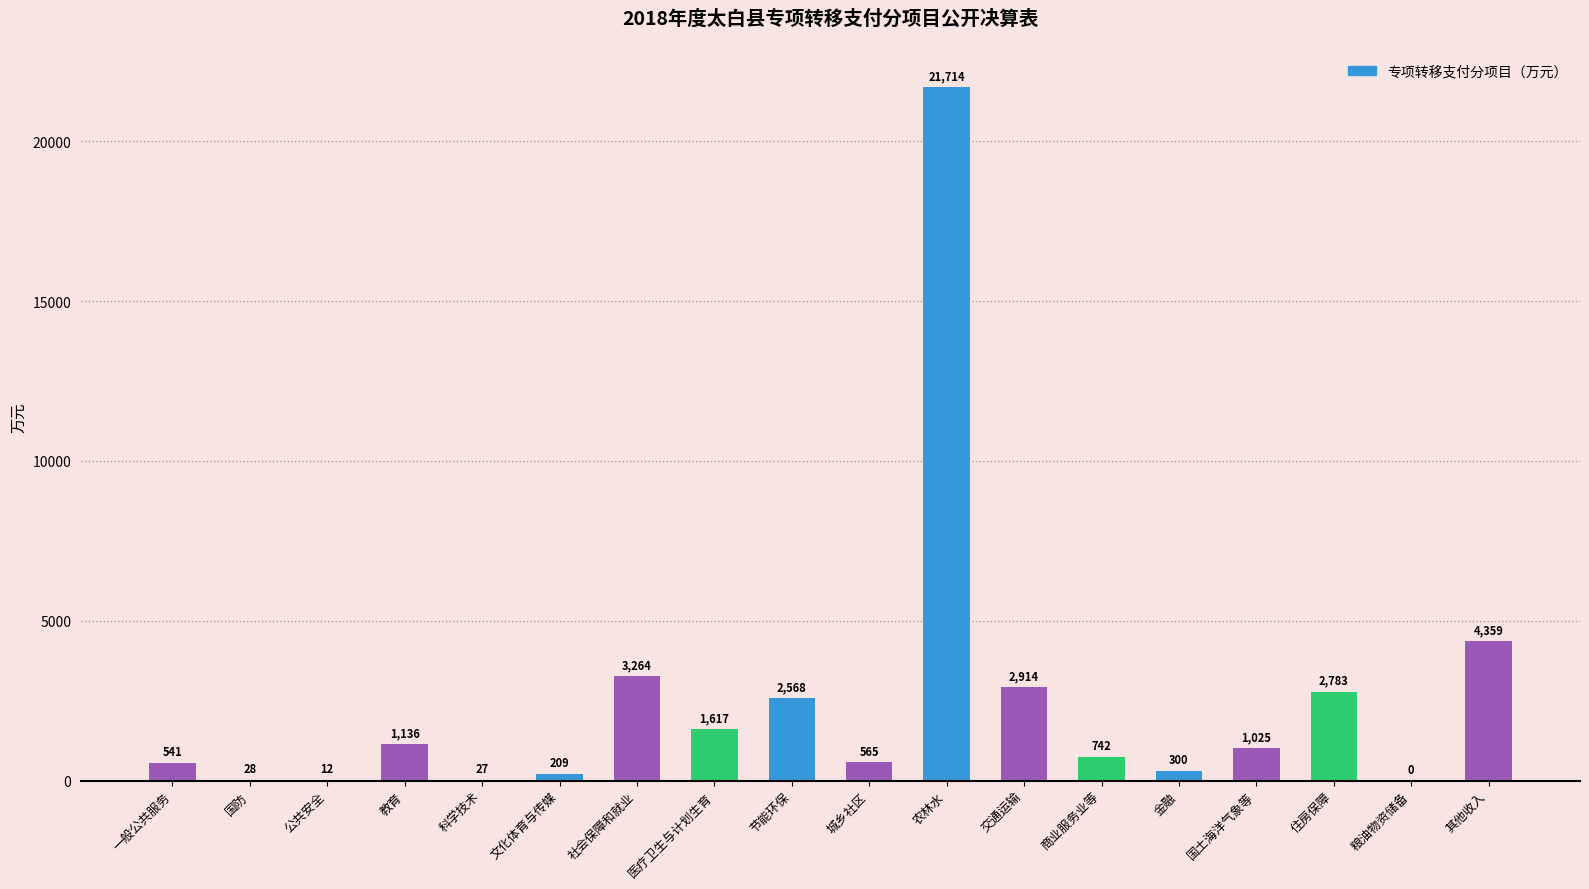

What is the change in value from 国防 to 农林水?

+21686